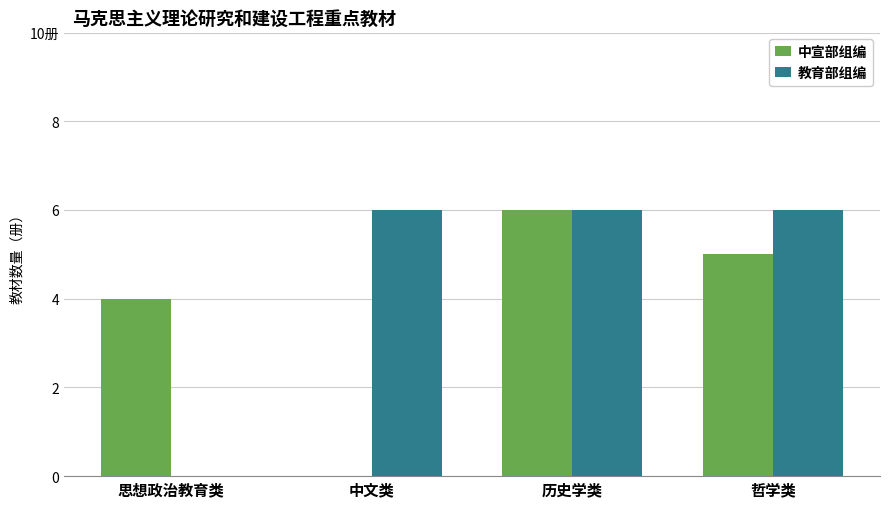

Is it true that 教育部组编 equals 6 at 历史学类?

True